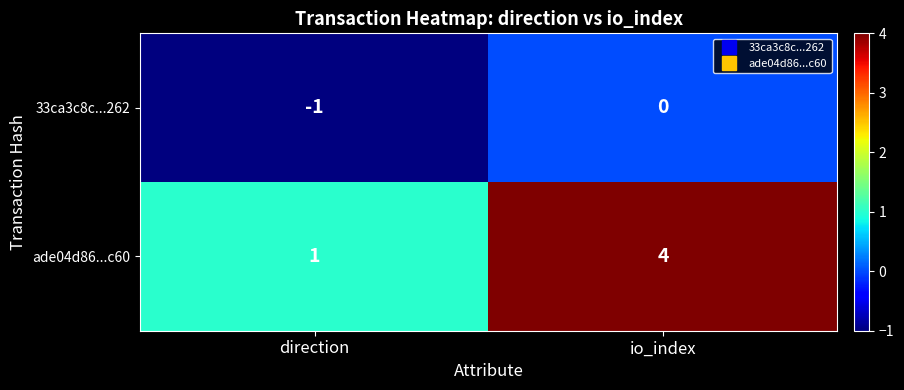

At direction, list the series in order from largest to smallest.

ade04d86...c60, 33ca3c8c...262